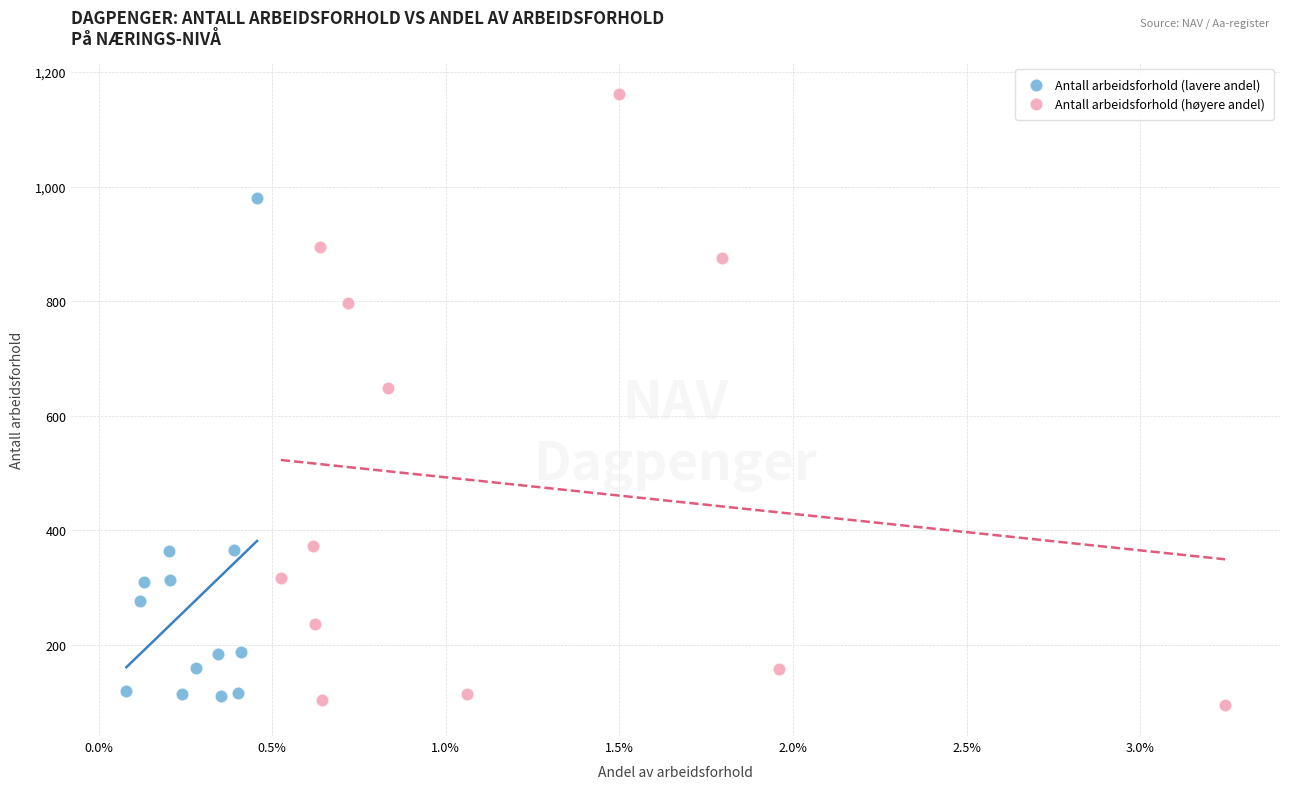

Which series reaches the maximum Y coordinate?

Antall arbeidsforhold (høyere andel)